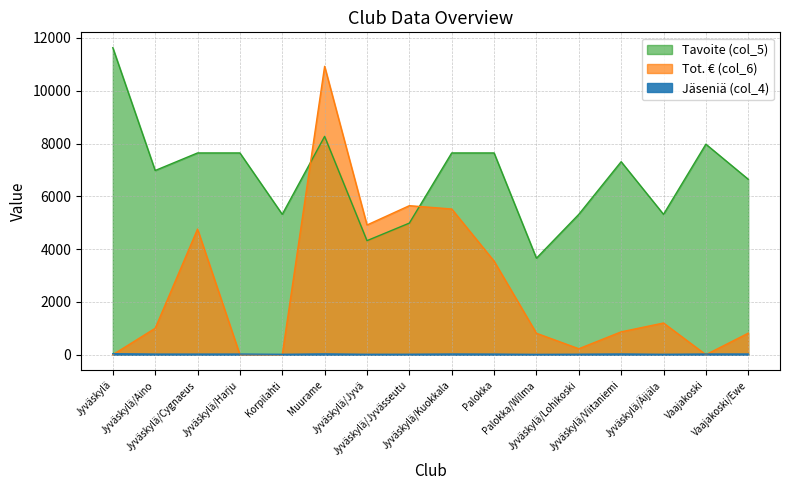

Rank the series by their average value, from highest to lowest.

Tavoite (col_5), Tot. € (col_6), Jäseniä (col_4)